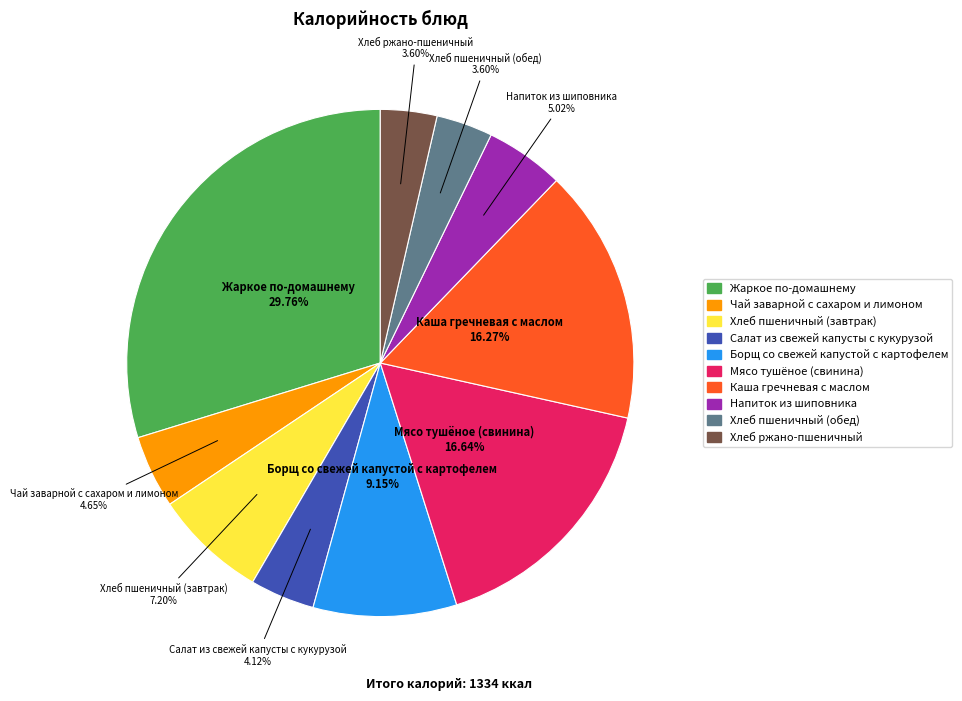

How many slices are in this pie chart?

10